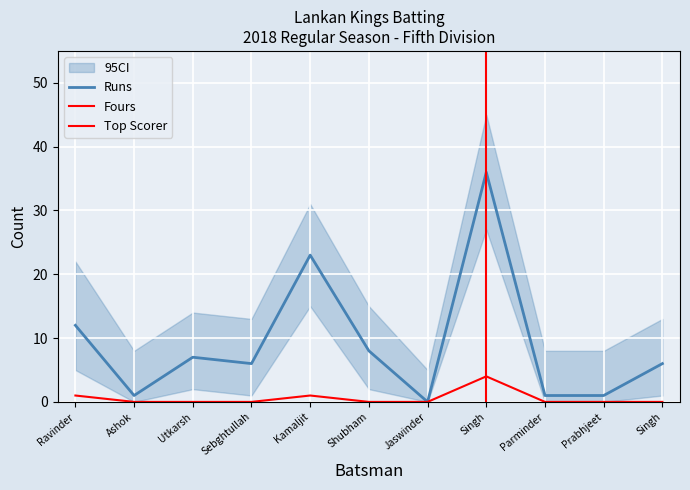

What is the average value of the Fours series?

1